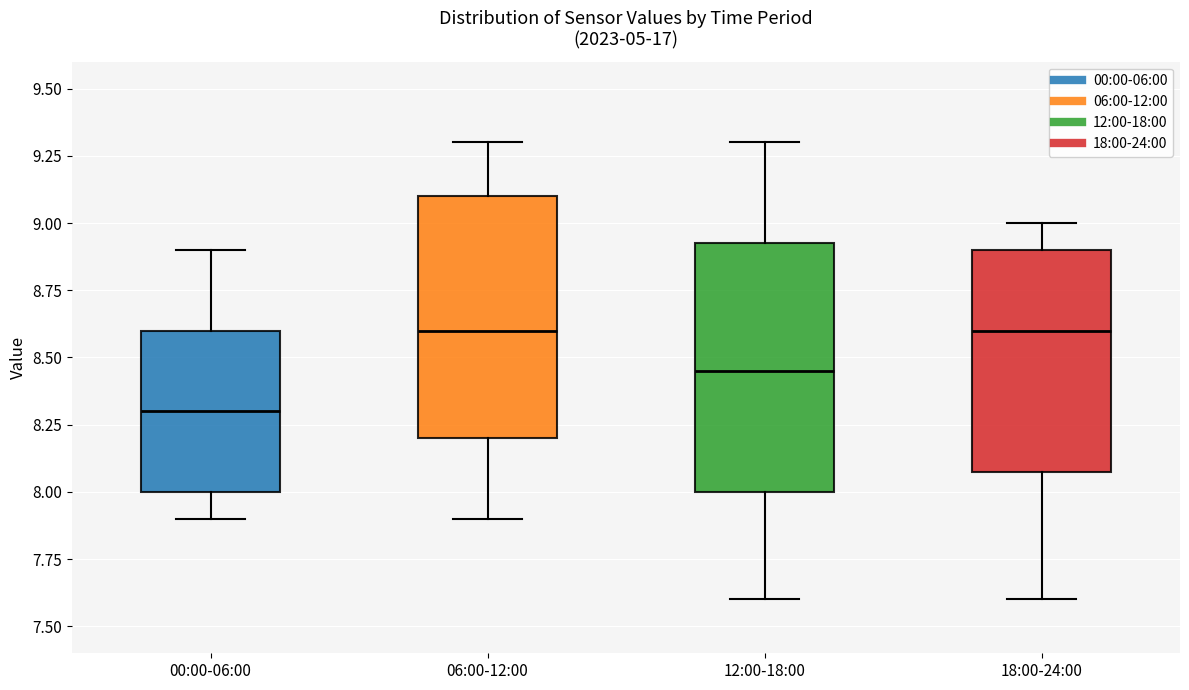

Reading left to right, read every box against the y-axis: the position of its median line, the range the box covers, and the ends of its whiskers. The values are not printed on the chart, so give them approximately, as read against the axis.

00:00-06:00: median 8.30, box 8.00 to 8.60, whiskers 7.90 to 8.90
06:00-12:00: median 8.60, box 8.20 to 9.10, whiskers 7.90 to 9.30
12:00-18:00: median 8.45, box 8.00 to 8.95, whiskers 7.60 to 9.30
18:00-24:00: median 8.60, box 8.10 to 8.90, whiskers 7.60 to 9.00